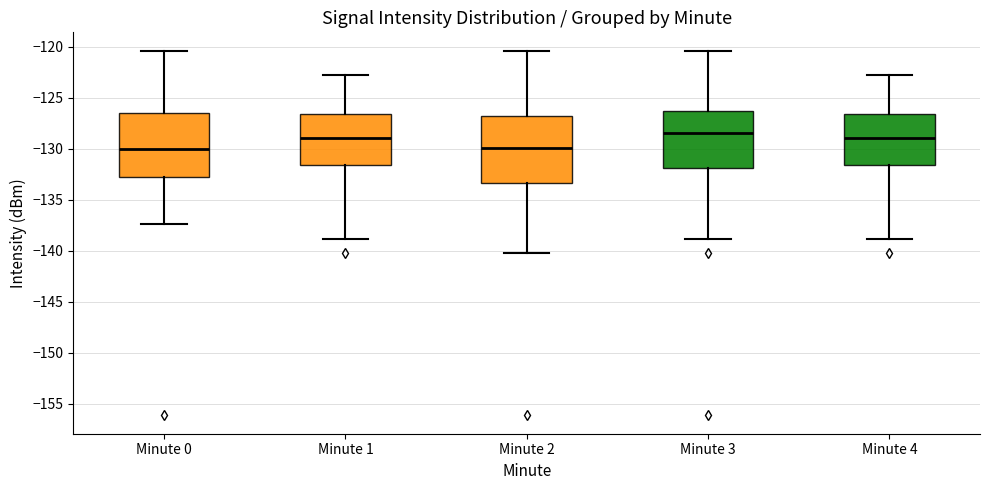

Reading left to right, transcribe this box plot: for each box, give where its median line is, the range the box spans, and where its two whiskers end, as read against the y-axis. The values are not printed on the chart, so give them approximately, as read against the axis.

Minute 0: median -130.0, box -133.0 to -126.5, whiskers -137.5 to -120.5
Minute 1: median -129.0, box -131.5 to -126.5, whiskers -139.0 to -123.0
Minute 2: median -130.0, box -133.5 to -127.0, whiskers -140.0 to -120.5
Minute 3: median -128.5, box -132.0 to -126.5, whiskers -139.0 to -120.5
Minute 4: median -129.0, box -131.5 to -126.5, whiskers -139.0 to -123.0